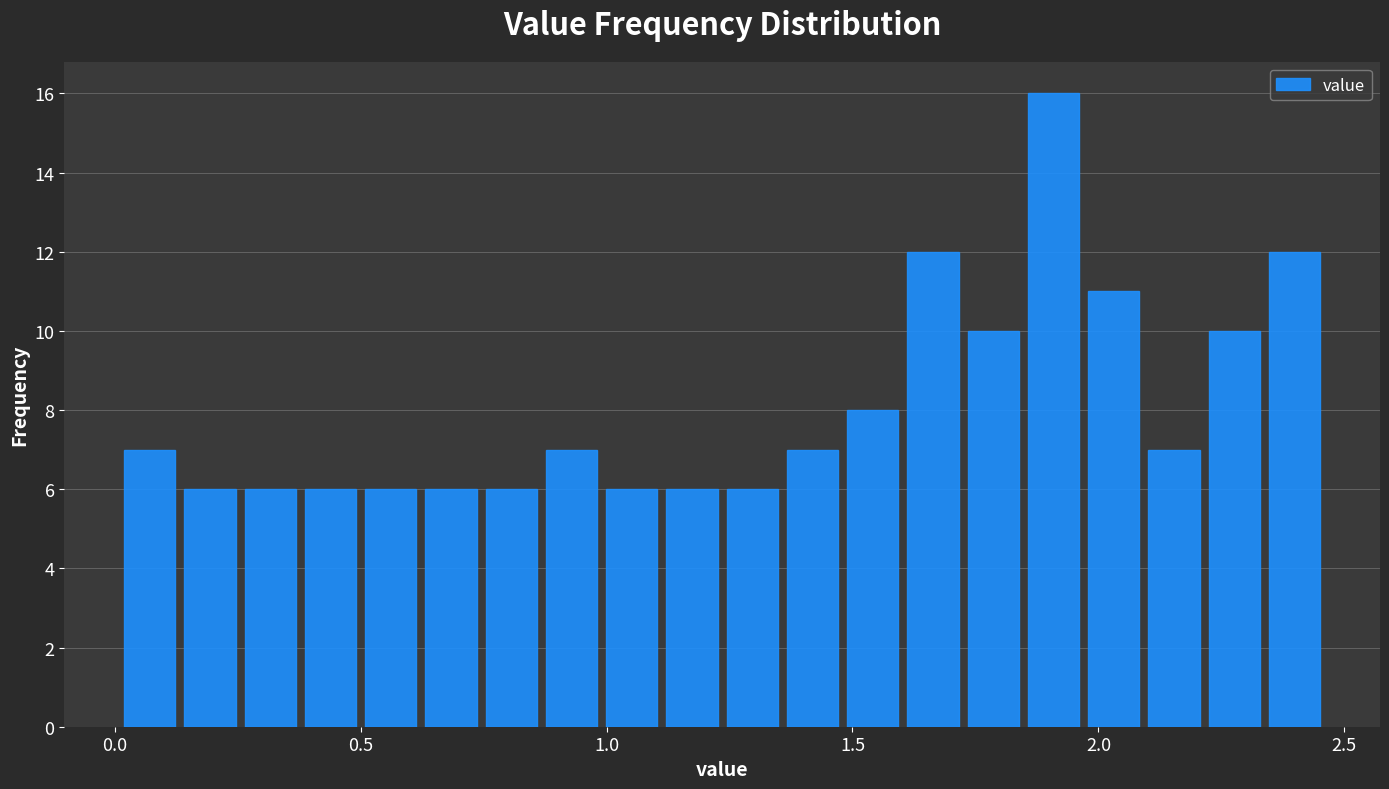

Around what value on the x-axis is the tallest bar? Give the approximate position of its centre, as read against the axis.

1.90